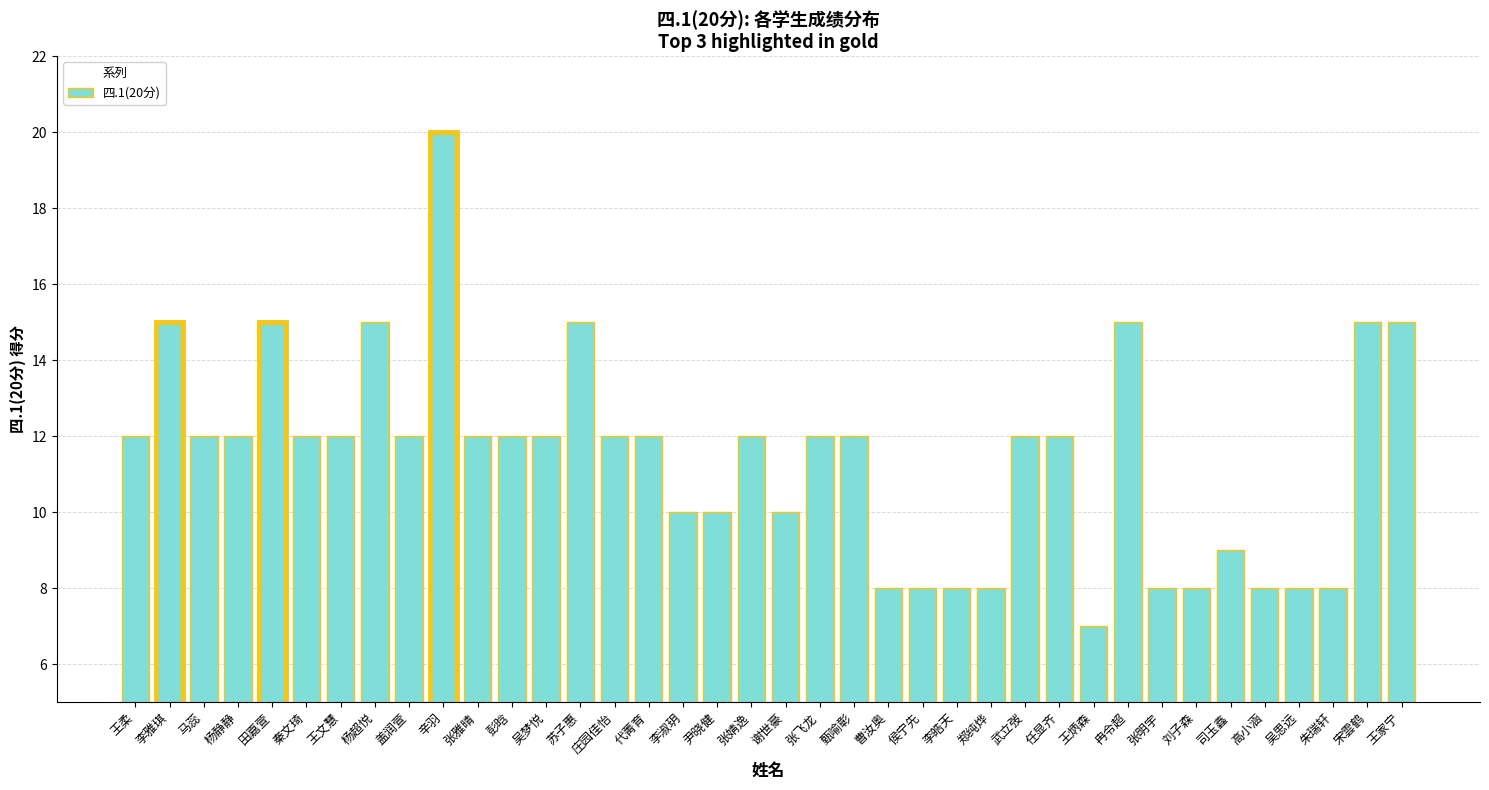

Read the value at 张飞龙, to the nearest 10.

10